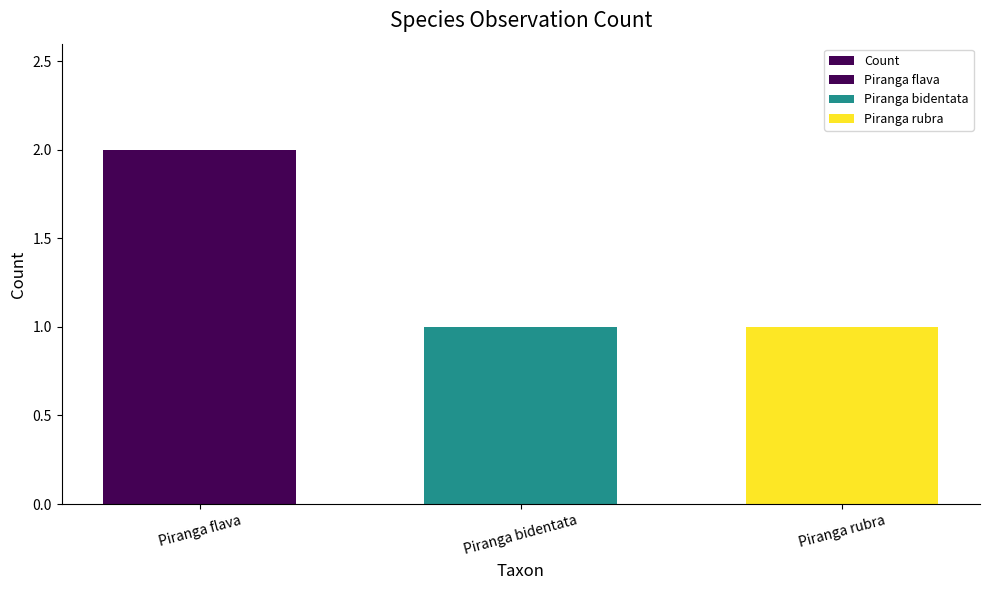

What is the label of the 3rd bar from the left?

Piranga rubra